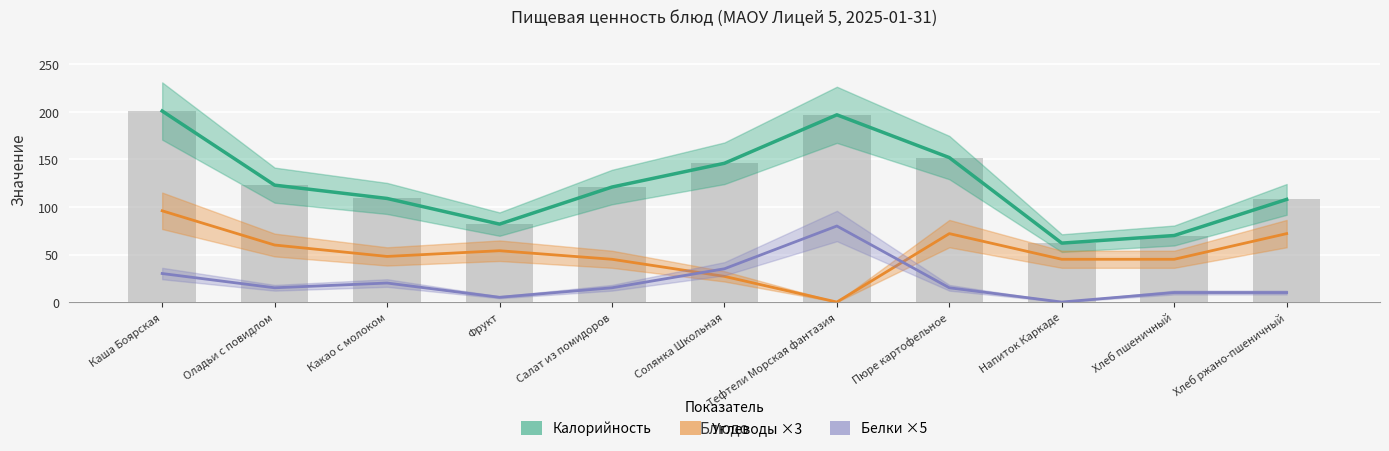

What position from the left is Хлеб пшеничный?

10